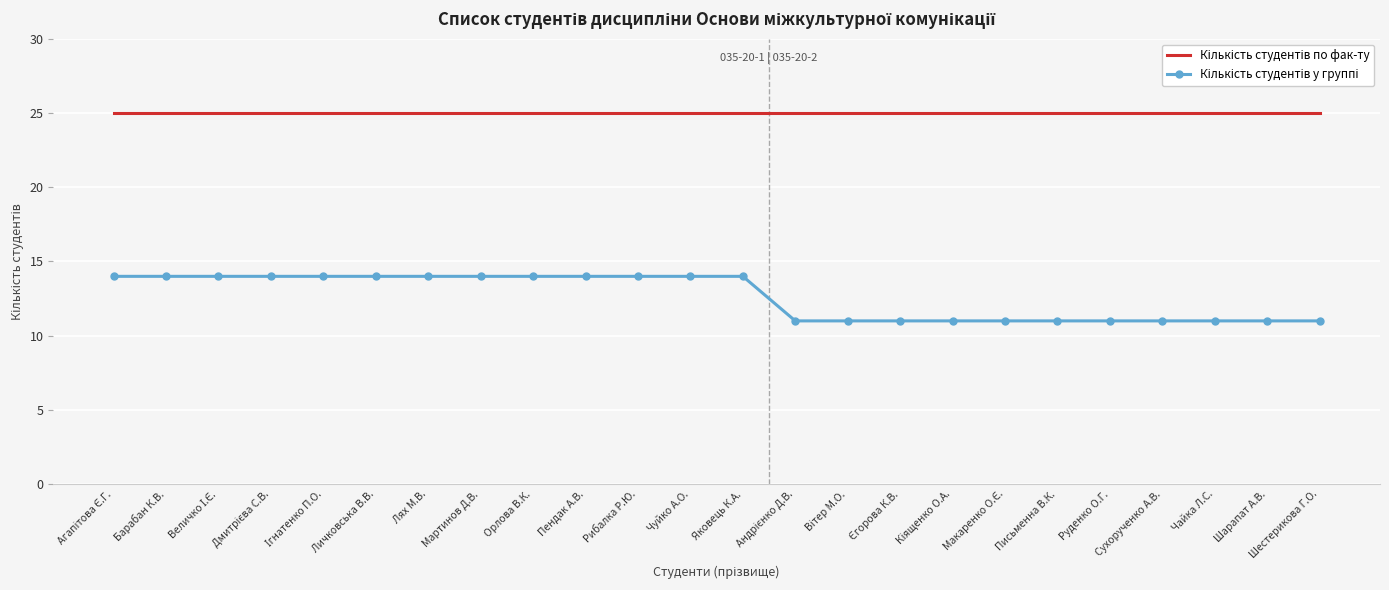

What is the greatest value displayed?

25